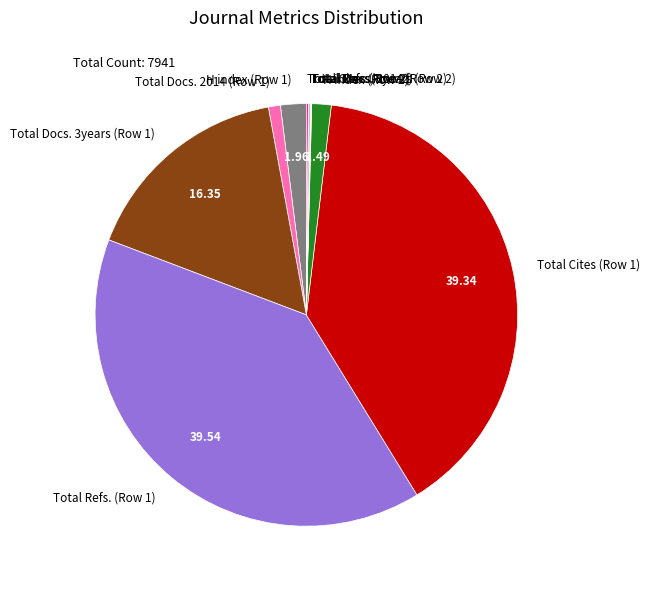

Is Total Docs. 2014 (Row 1) the majority of the pie?

No